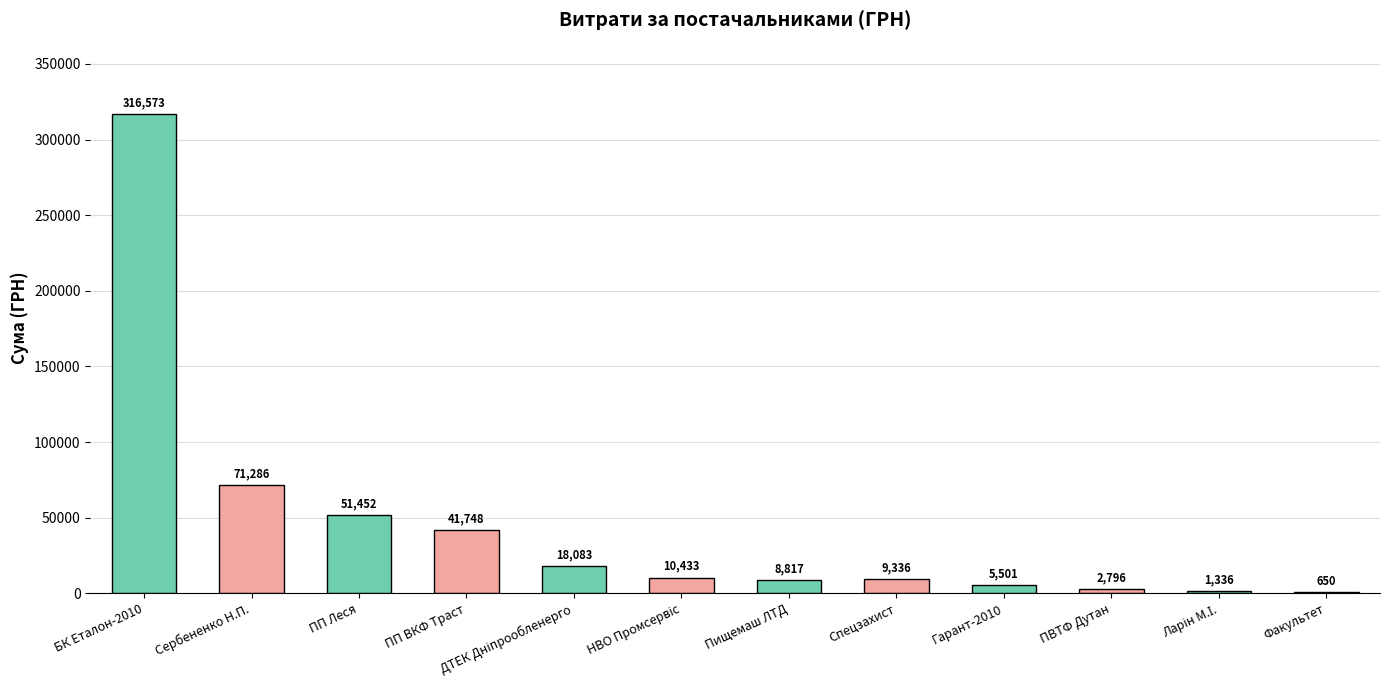

True or false: the data shows 9336.2 at Спецзахист.

True